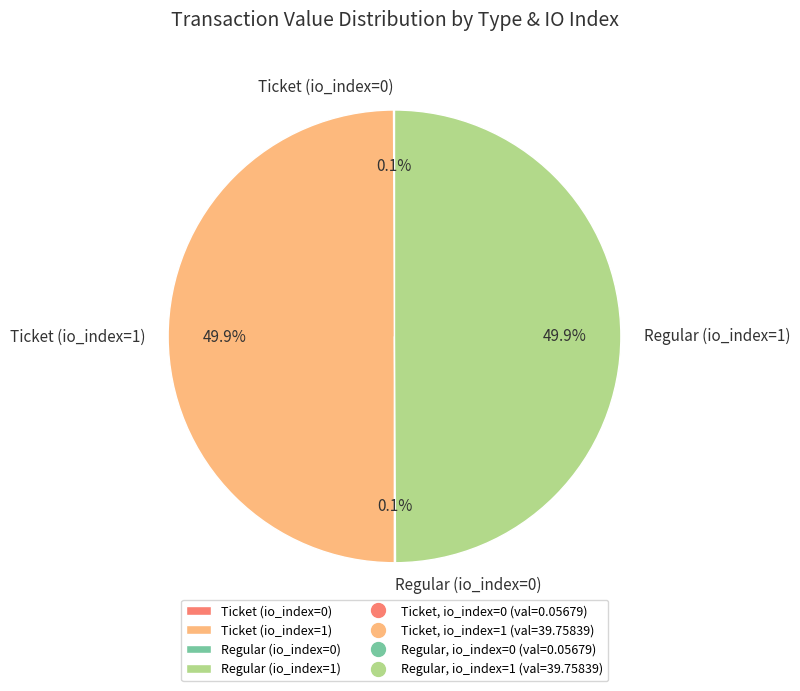

What percentage is NOT represented by Regular (io_index=1)?

50.0%